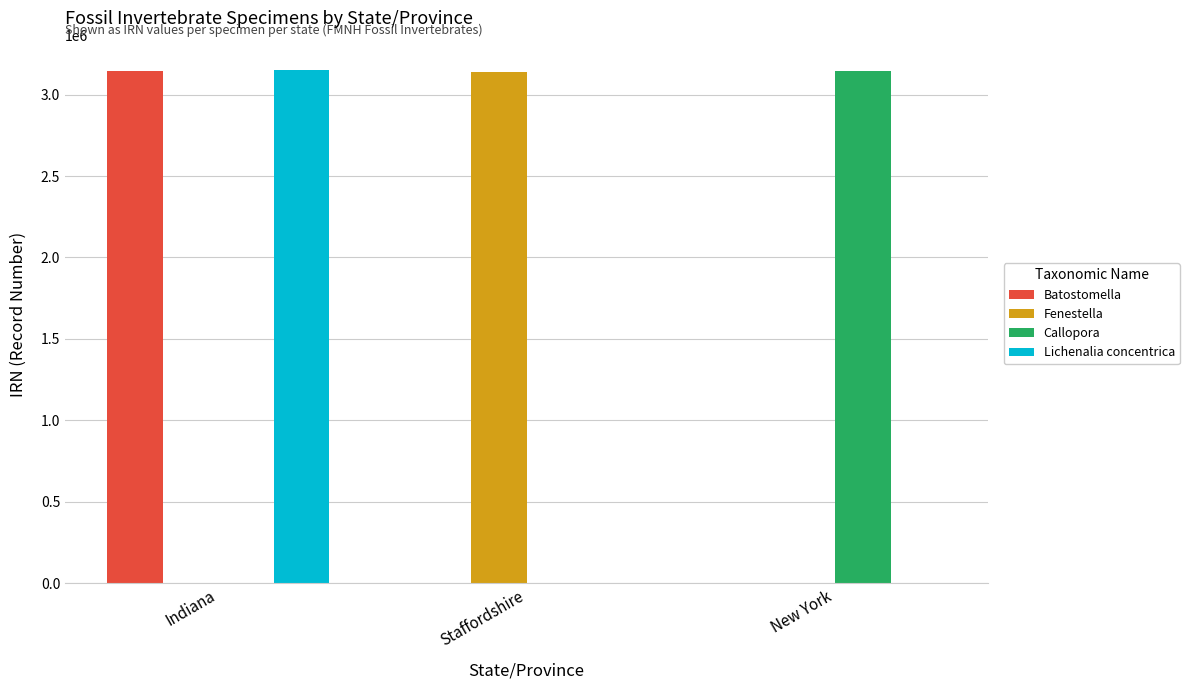

How many values in the Batostomella series exceed 0?

1